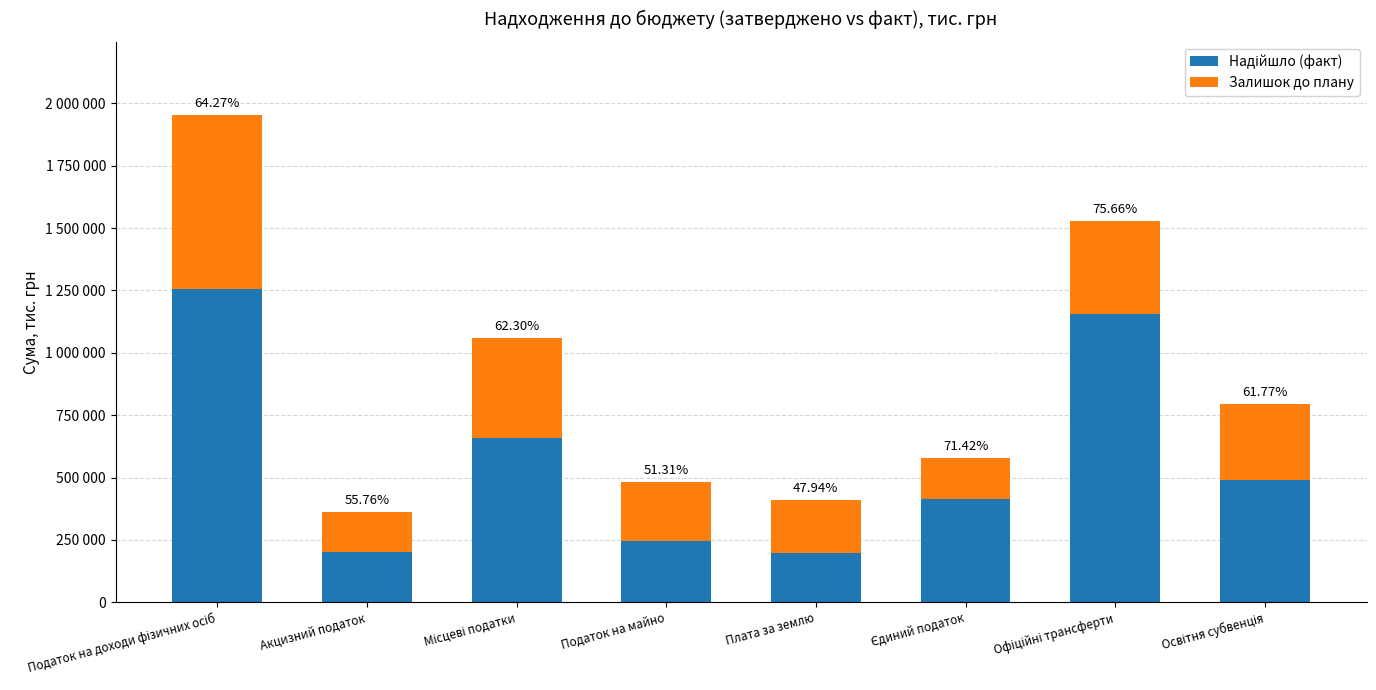

Rank the series by their average value, from lowest to highest.

Залишок до плану, Надійшло (факт)